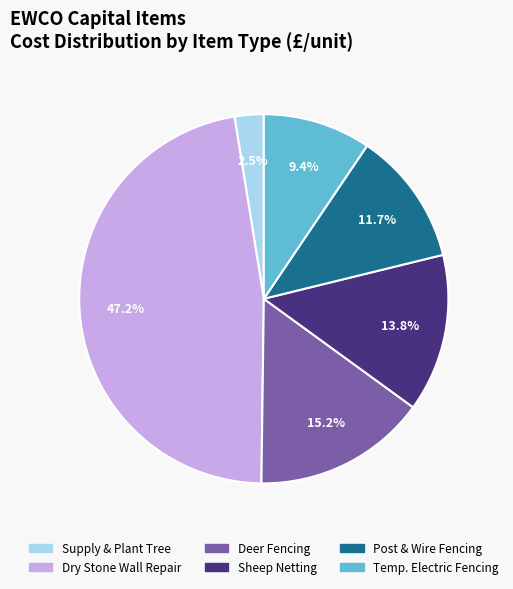

Does any single category account for the majority?

No